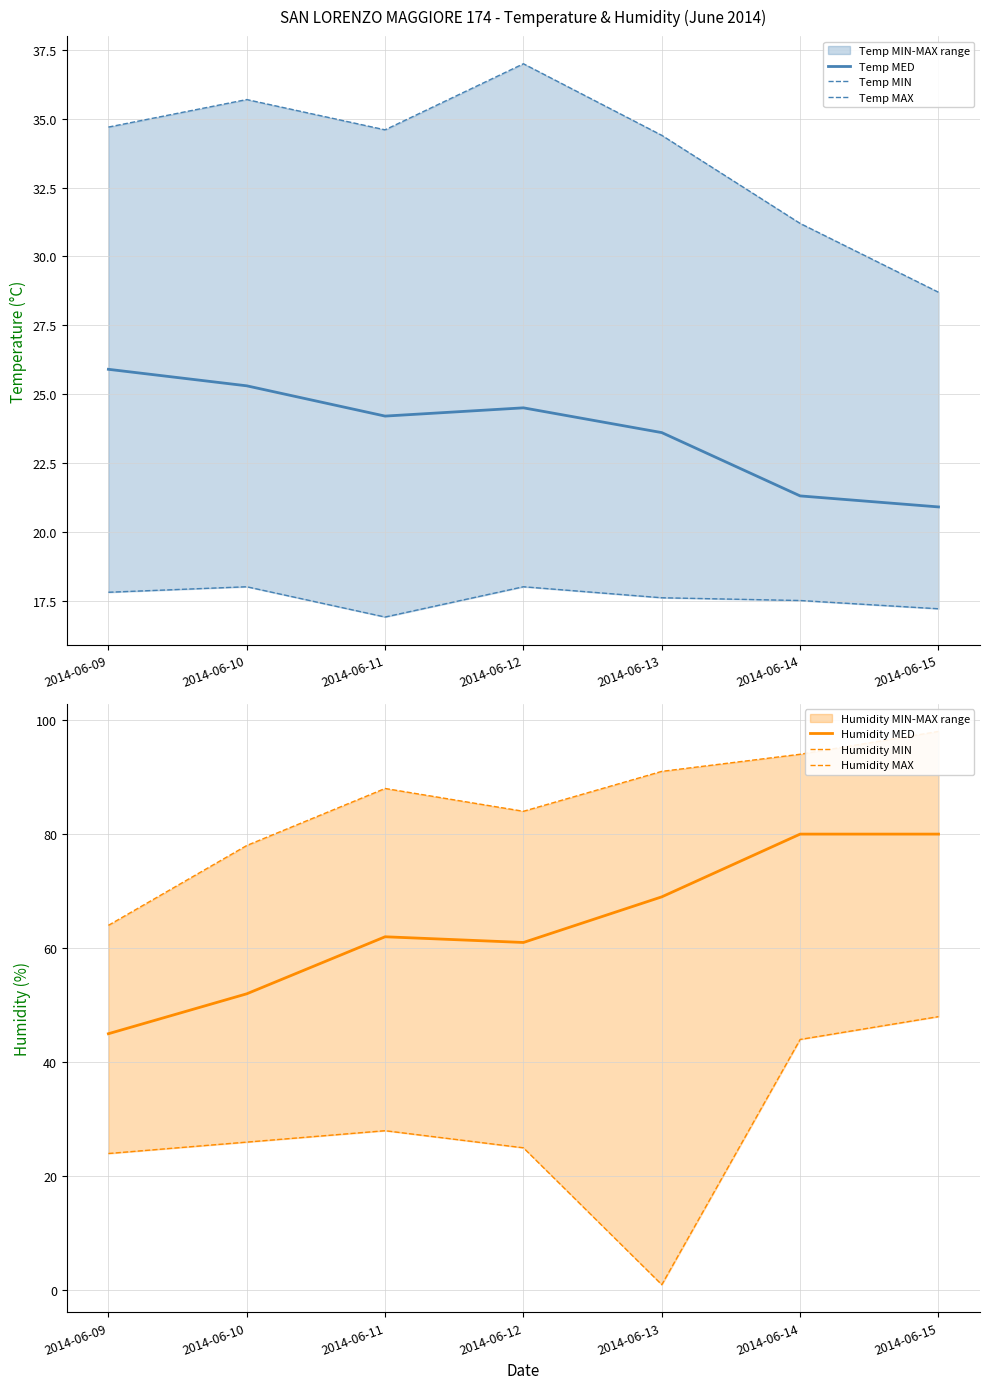

What is the spread (max minus min) of values at 2014-06-15?

80.8